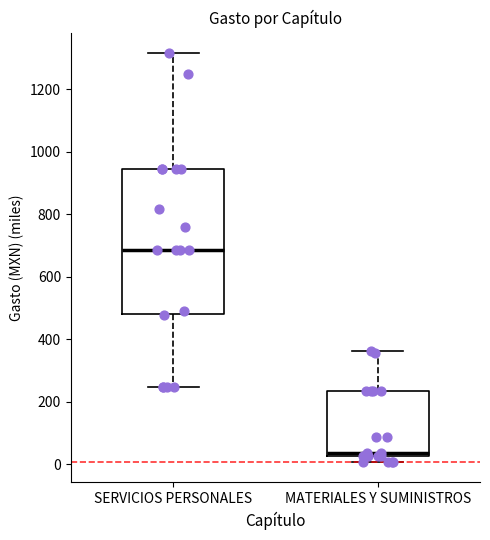

Reading left to right, transcribe this box plot: for each box, give where its median line is, the range the box spans, and where its two whiskers end, as read against the y-axis. The values are not printed on the chart, so give them approximately, as read against the axis.

SERVICIOS PERSONALES: median 680, box 480 to 940, whiskers 240 to 1320
MATERIALES Y SUMINISTROS: median 40, box 20 to 240, whiskers 0 to 360